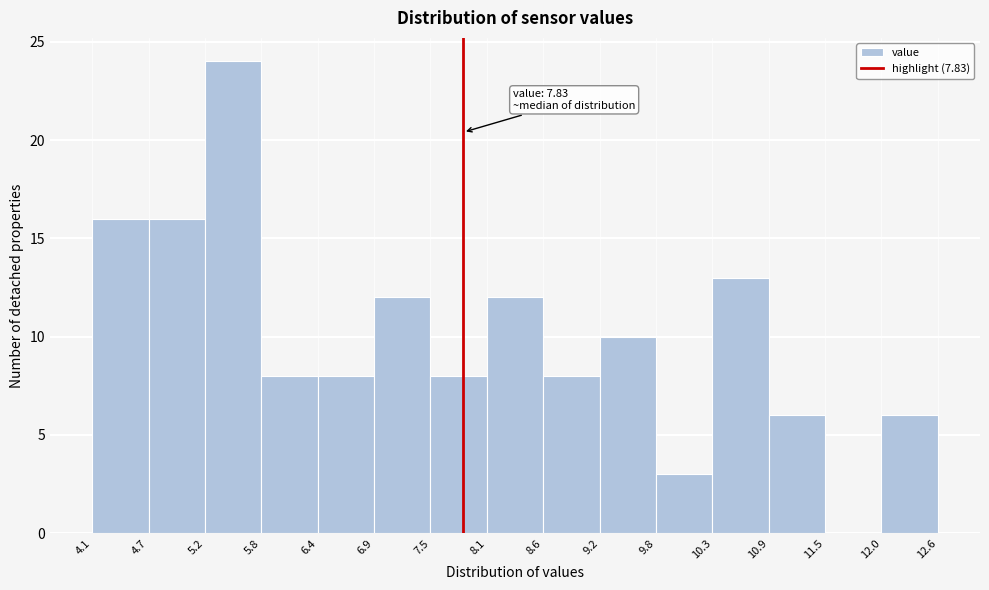

Which range on the x-axis has the tallest bar?

5.2 to 5.8